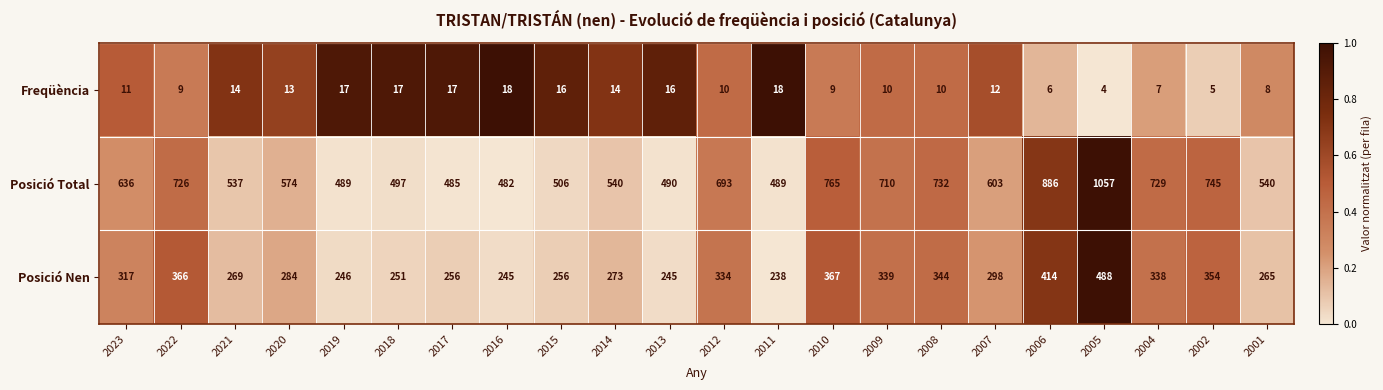

What is the sum of the Freqüència values at 2010 and 2020?

22